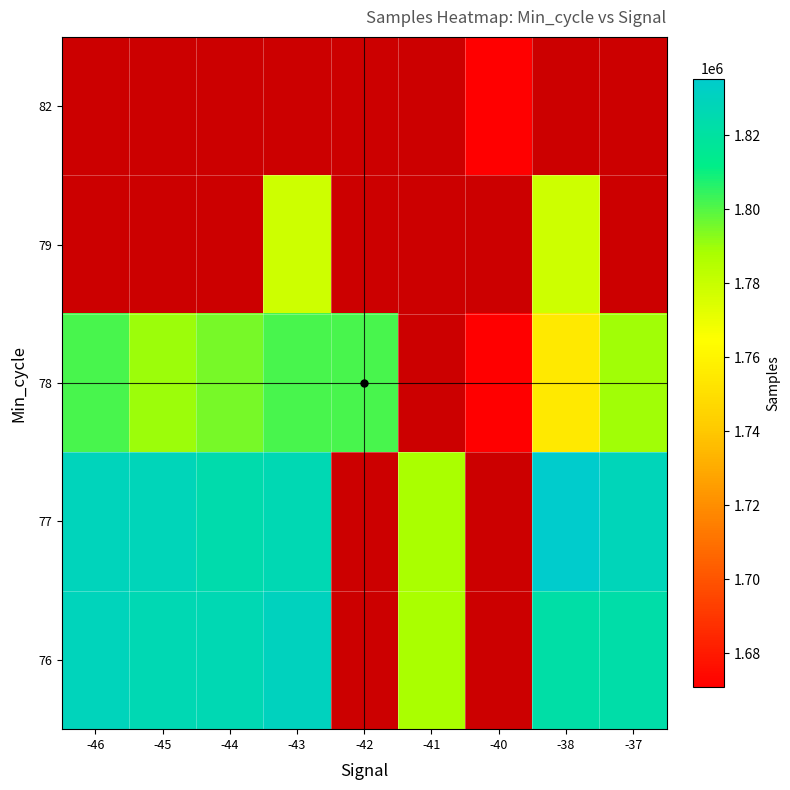

At which category does the chart reach its peak across all series?

-38